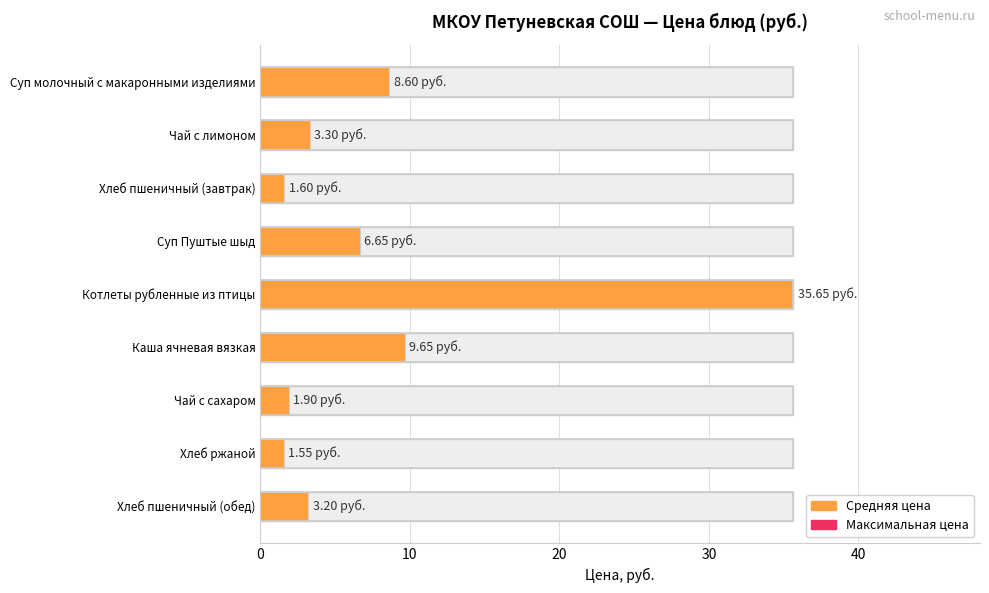

Is it true that the value at Чай с сахаром is 1.9?

True